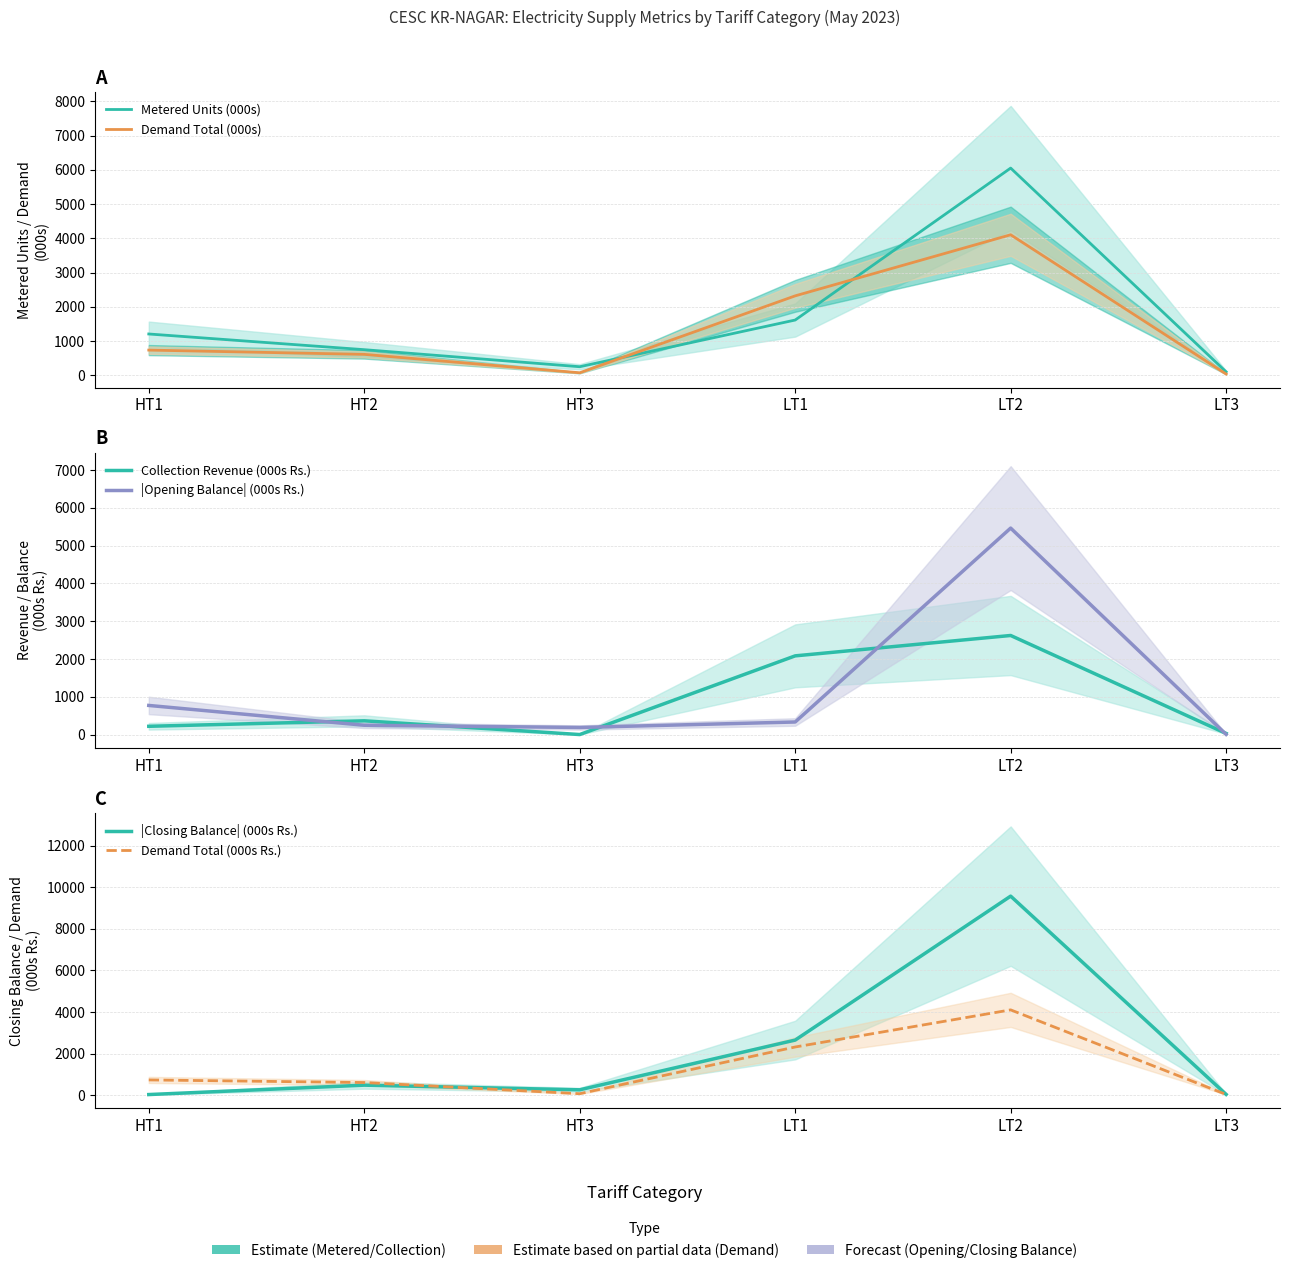

Which has a higher value, LT1 or HT3?

LT1